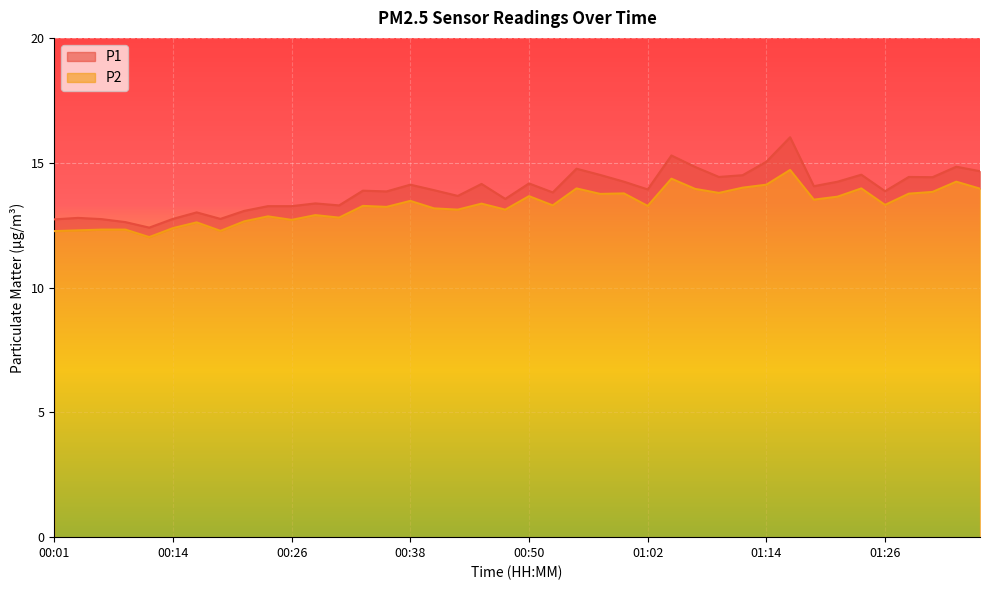

What is the total value across all series at 01:26?

13.9